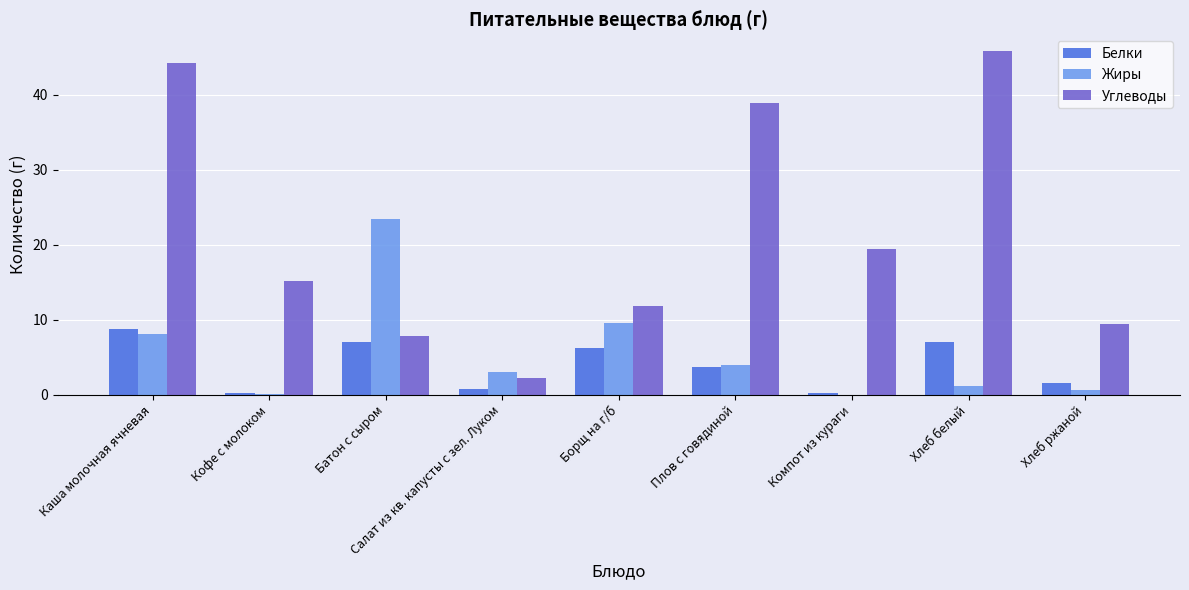

Which series changed the most between Кофе с молоком and Борщ на г/б?

Жиры